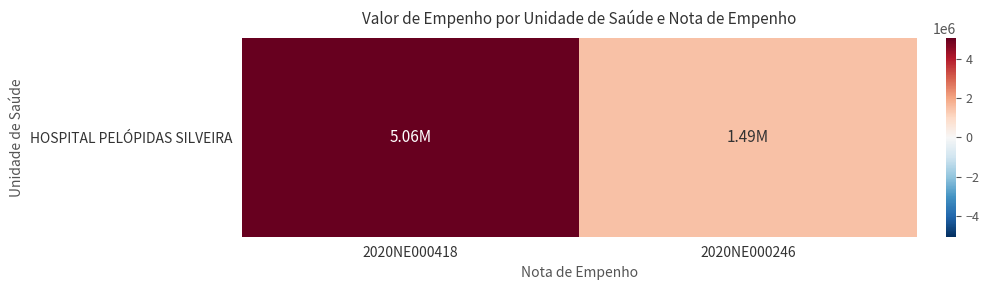

Is it true that the value at 2020NE000246 is 2017101.4?

False